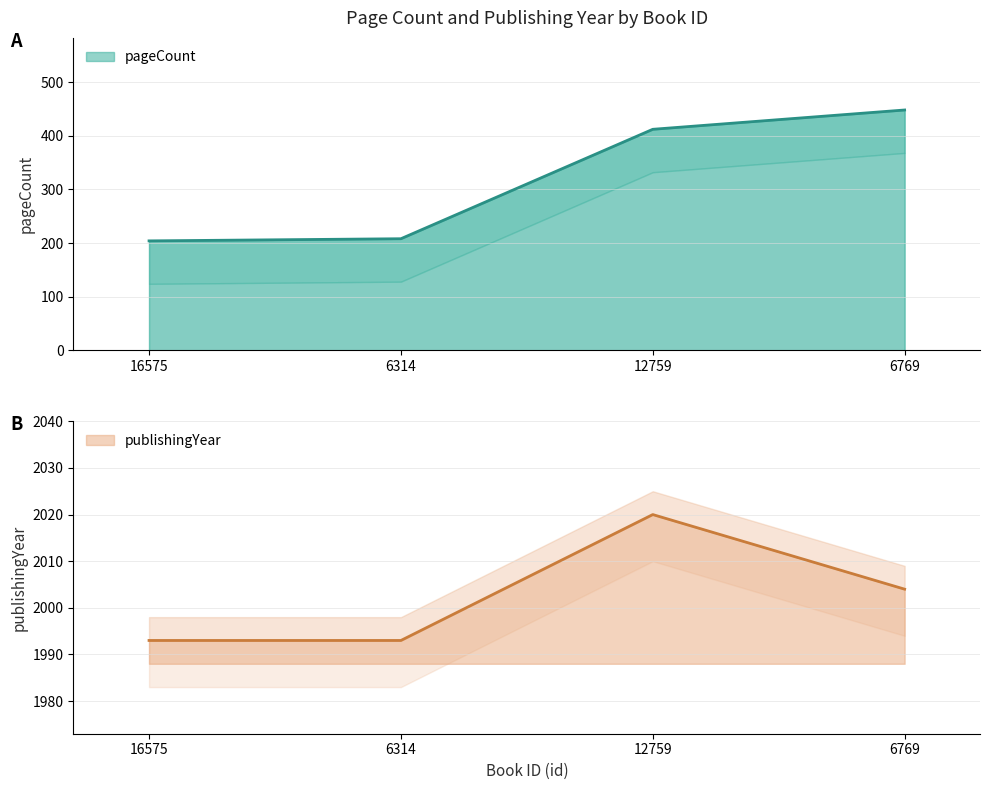

At which category is the sum across all series the highest?

6769